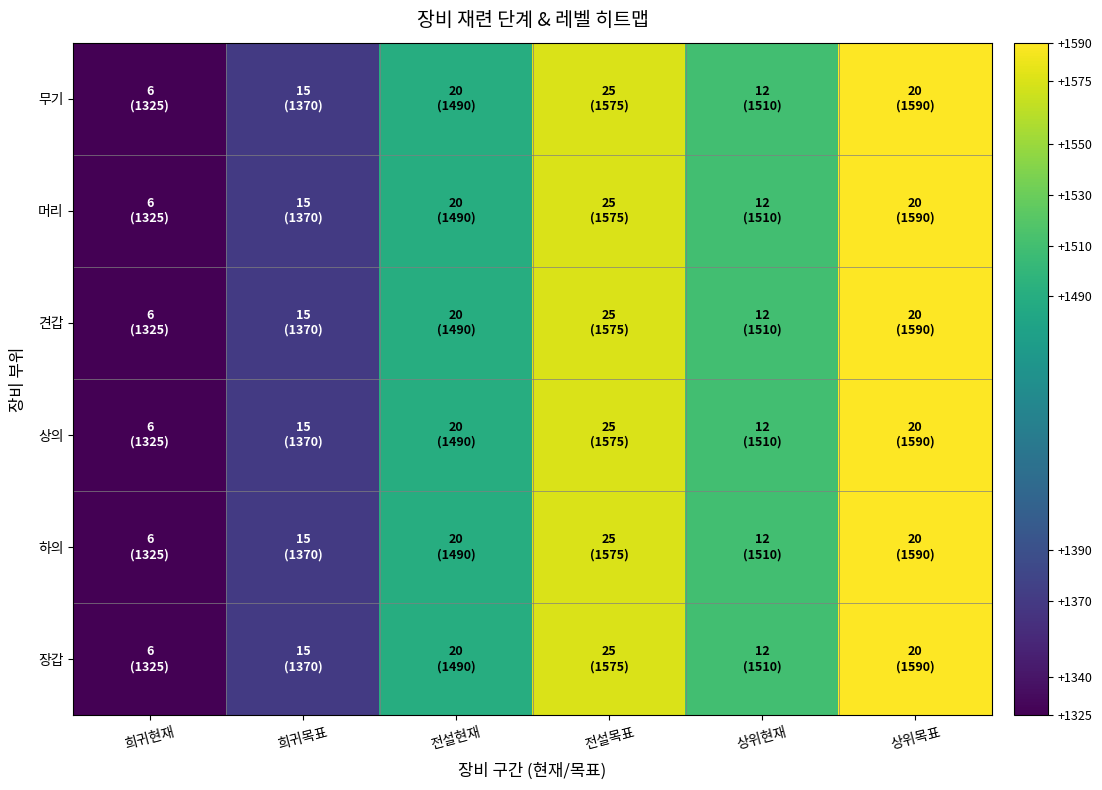

What is the minimum value shown in the chart?

1325